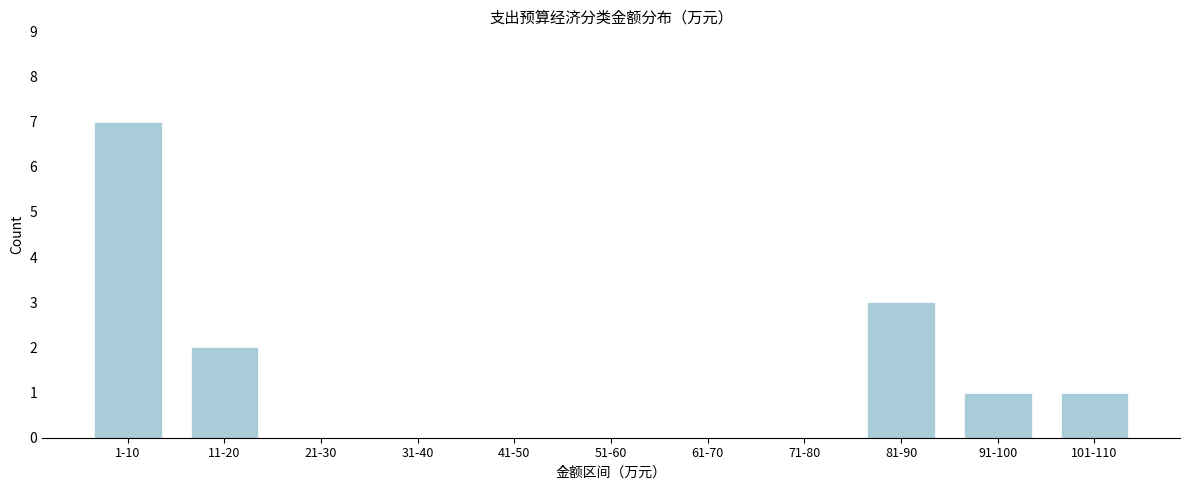

Reading left to right, list all the values displayed in this chart.

1-10=7	11-20=2	21-30=0	31-40=0	41-50=0	51-60=0	61-70=0	71-80=0	81-90=3	91-100=1	101-110=1